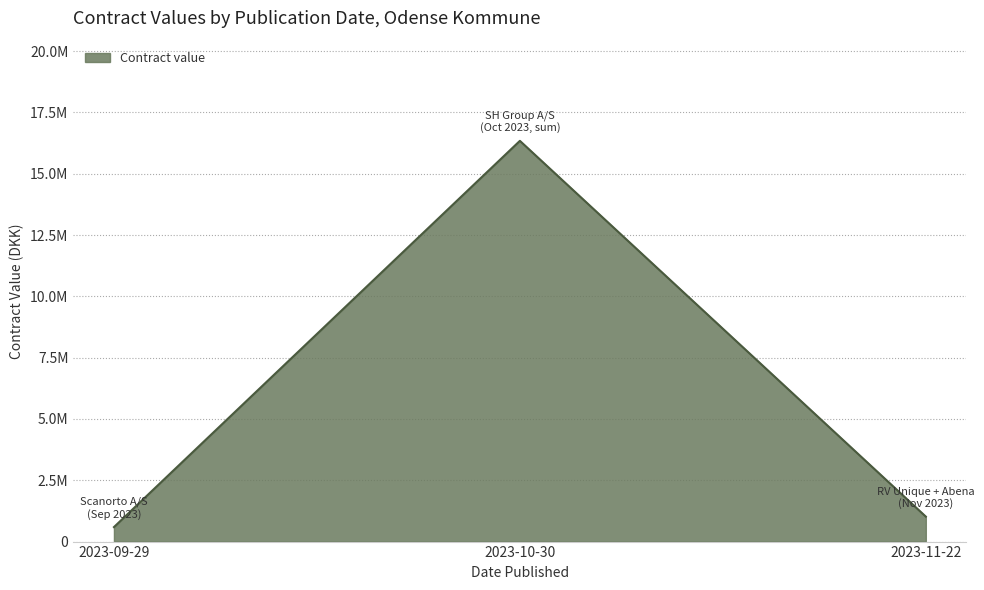

Is this an area chart (filled region under the line)?

Yes